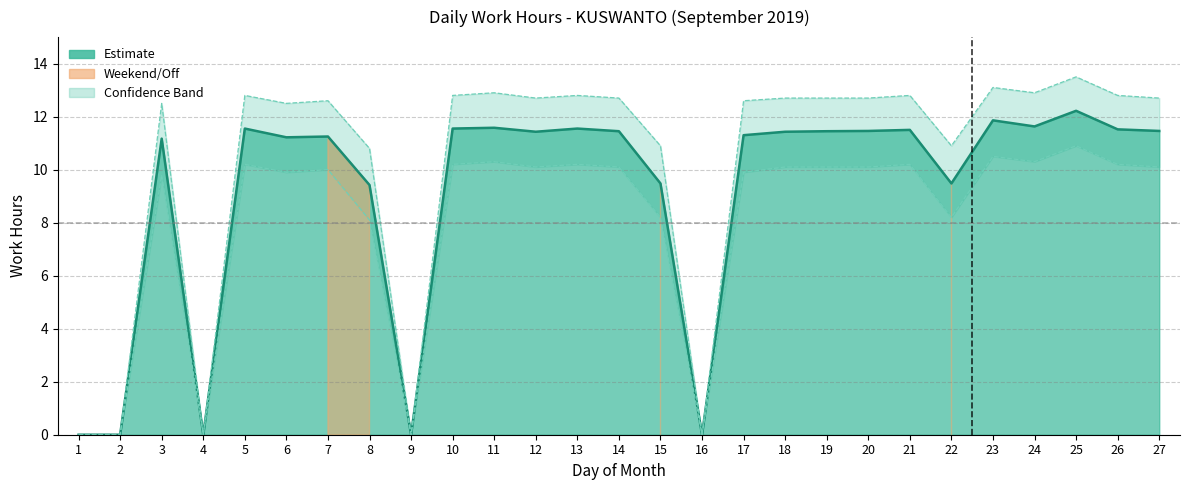

Where does the Upper Bound series first go above 12?

3